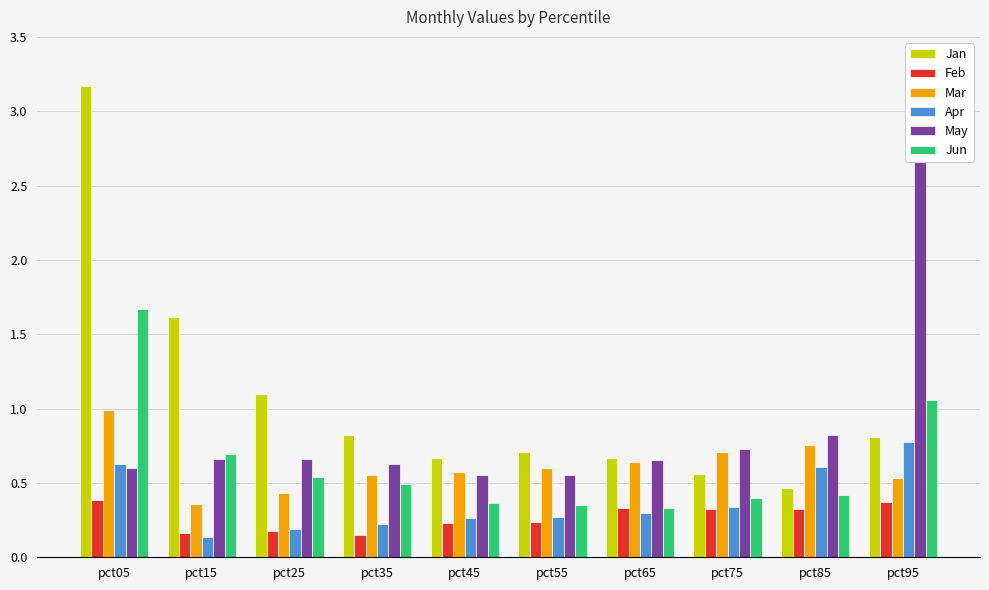

Which series has the largest total across all categories?

Jan